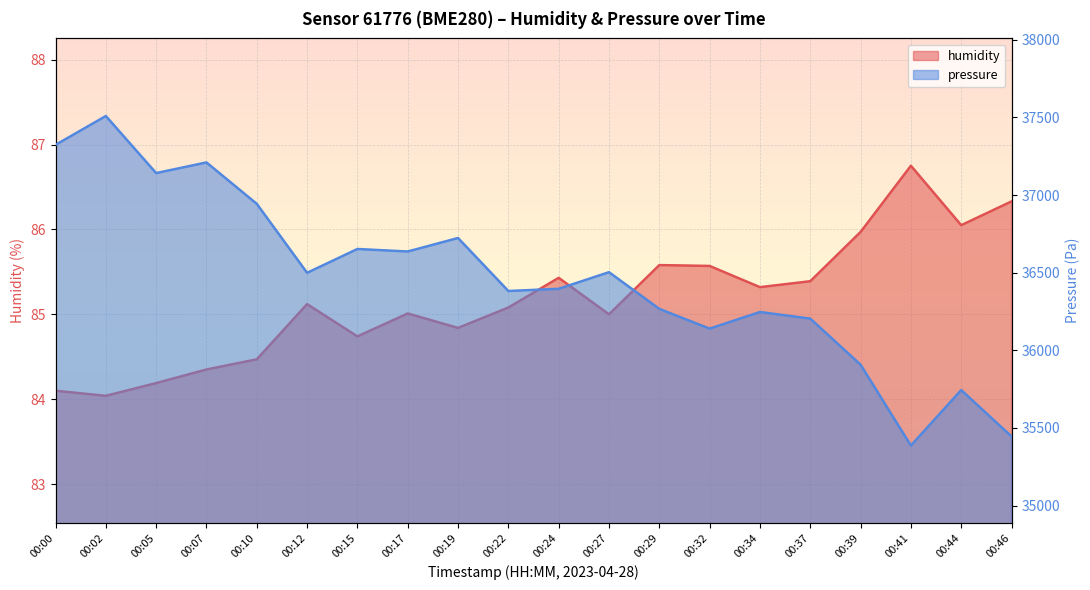

Rank the series at 00:05 from highest to lowest value.

pressure, humidity